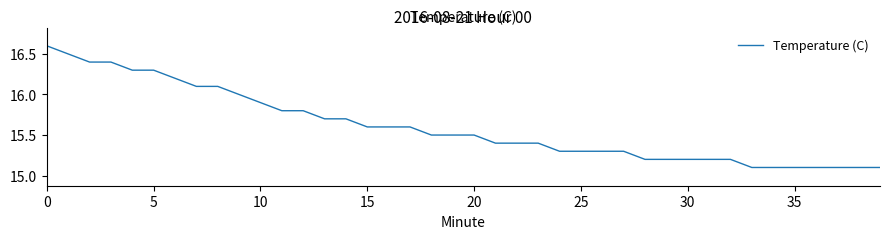

What is the smallest value displayed?

15.1